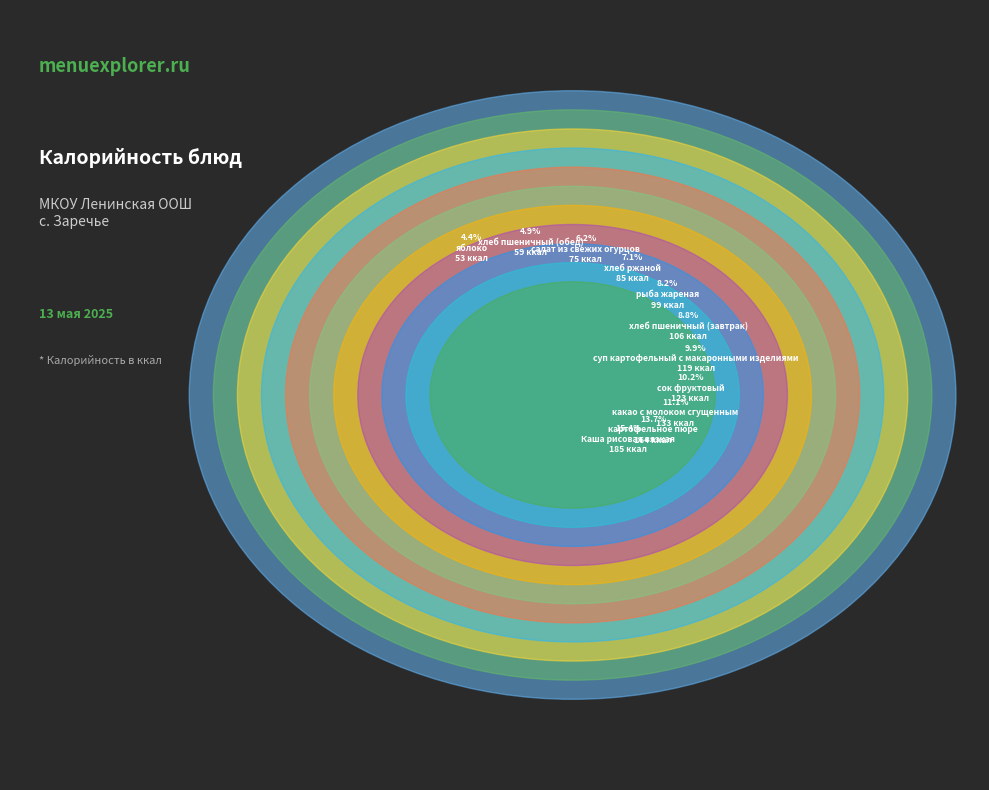

Does рыба жареная represent more than half of the total?

No